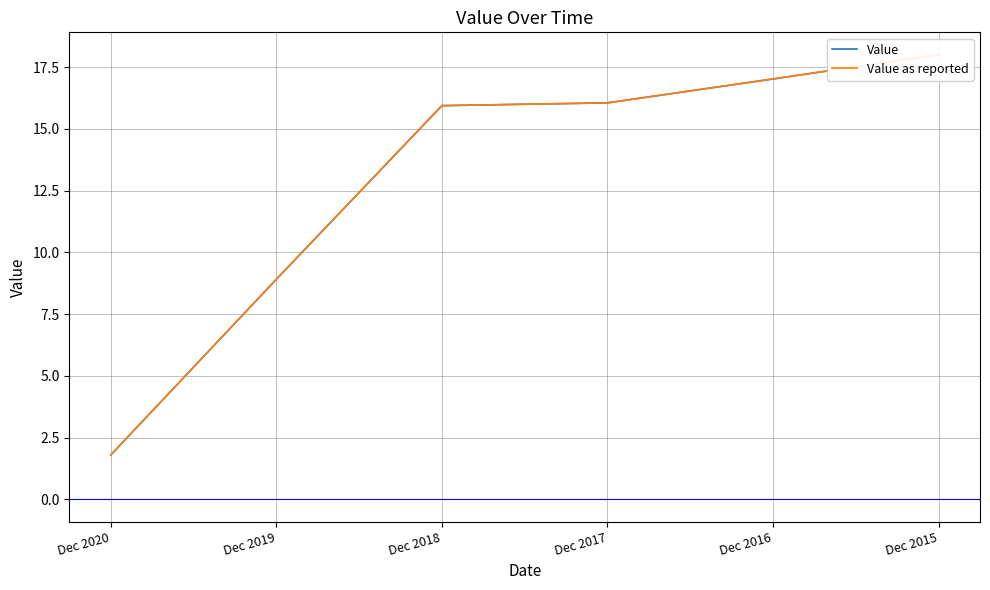

Which category has the highest value in the Value as reported series?

Dec 2015